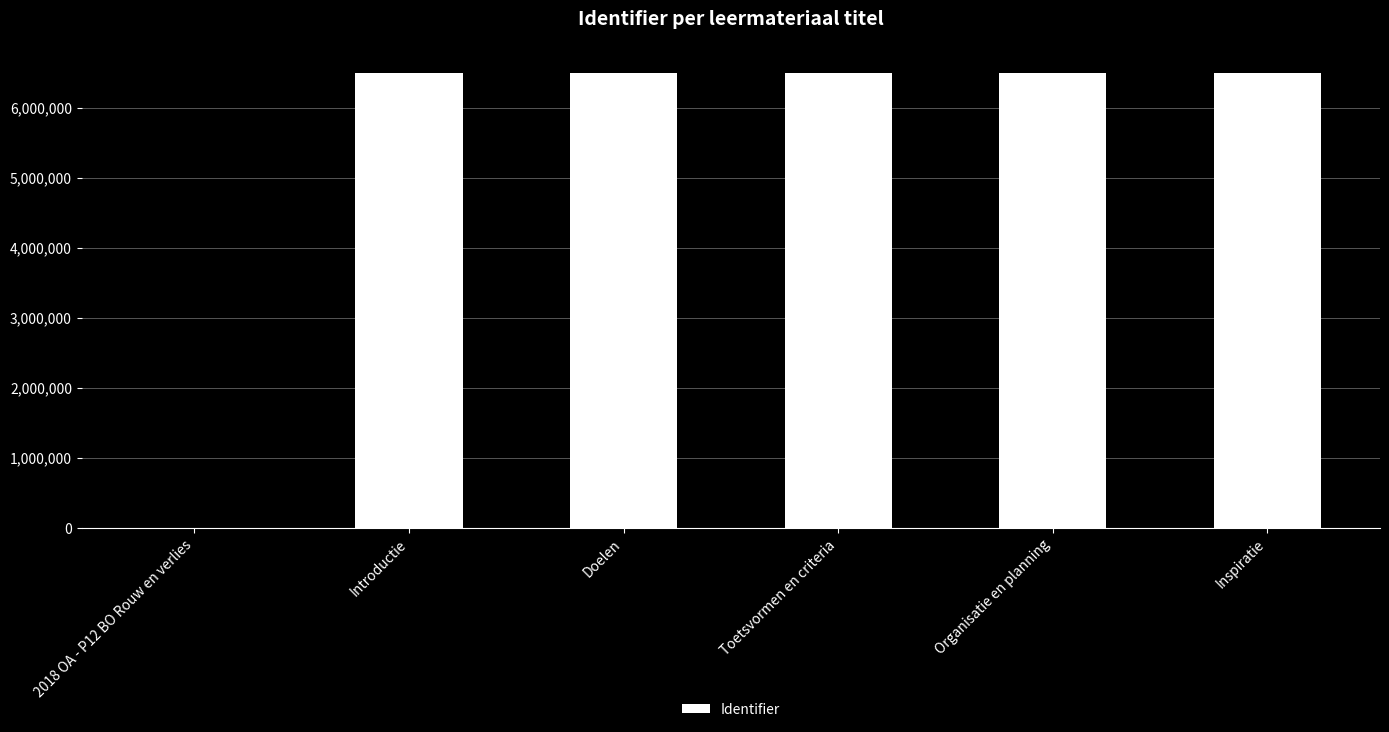

Count the number of categories in the chart.

6